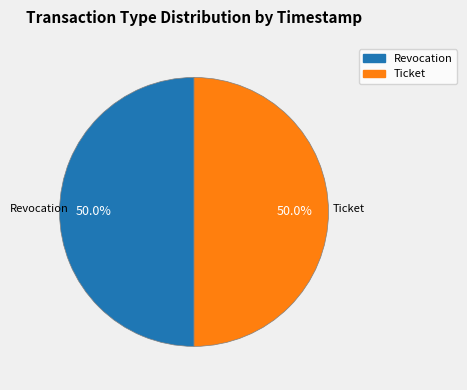

Approximately how many times larger is the value at Ticket compared to Revocation?

1.0